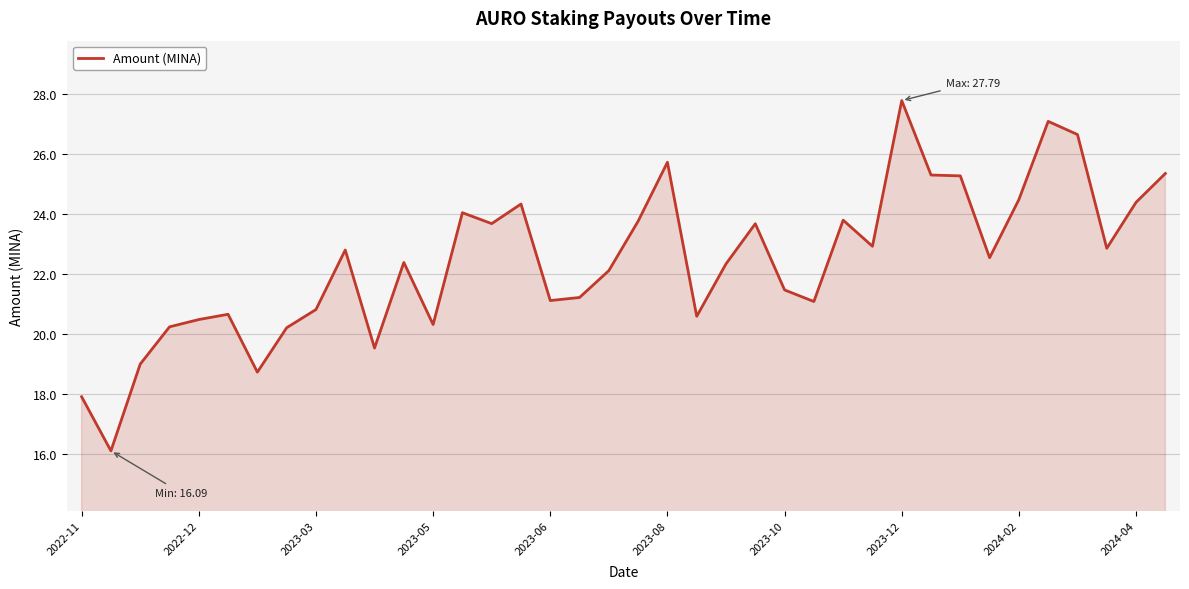

What is the greatest value displayed?

27.8